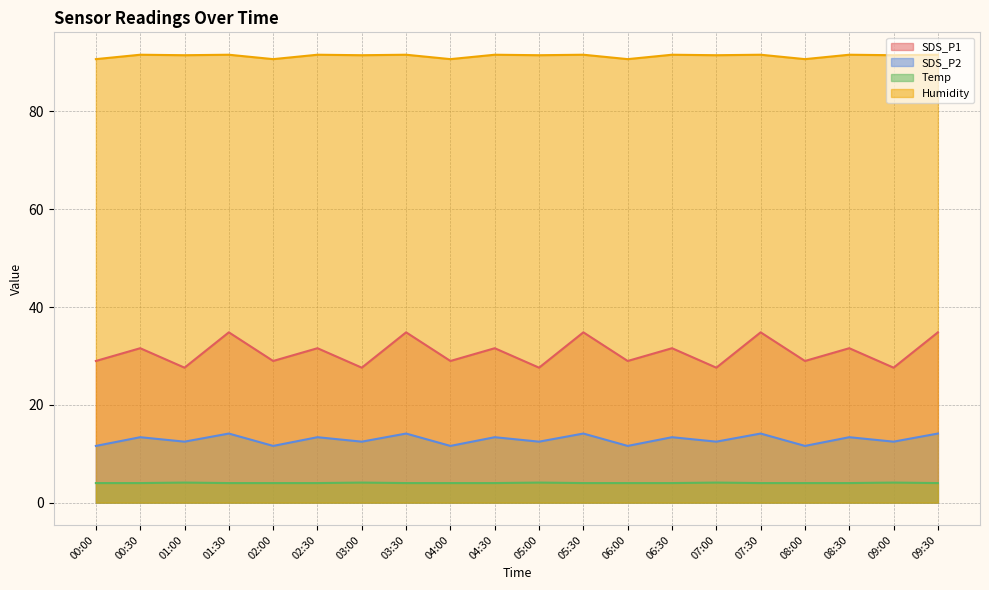

Where is the first local minimum for SDS_P2?

01:00